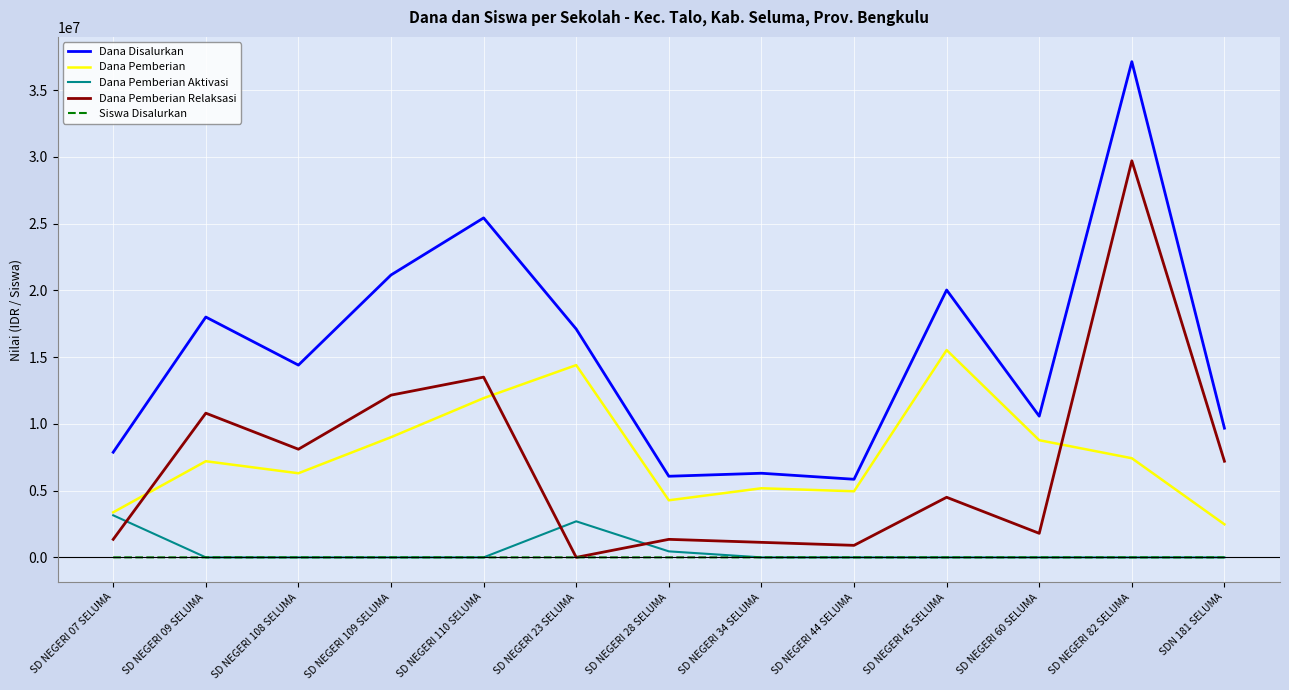

Where is Dana Disalurkan nearest to the value 21487500?

SD NEGERI 109 SELUMA